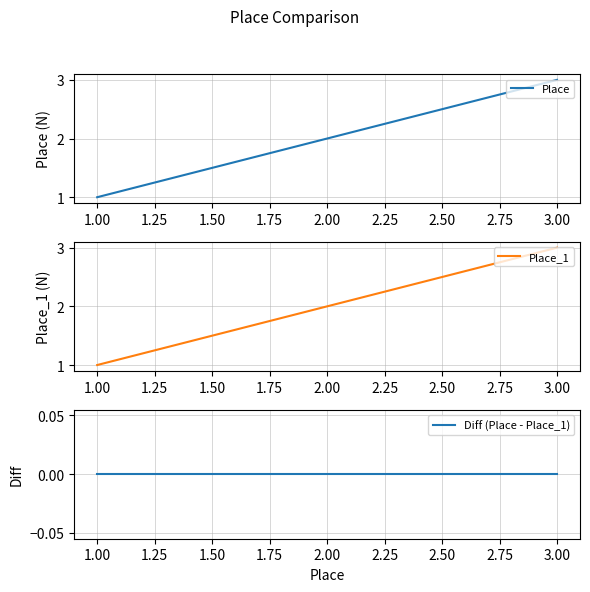

The value of Place_1 at 1.00 is 1. True or false?

True